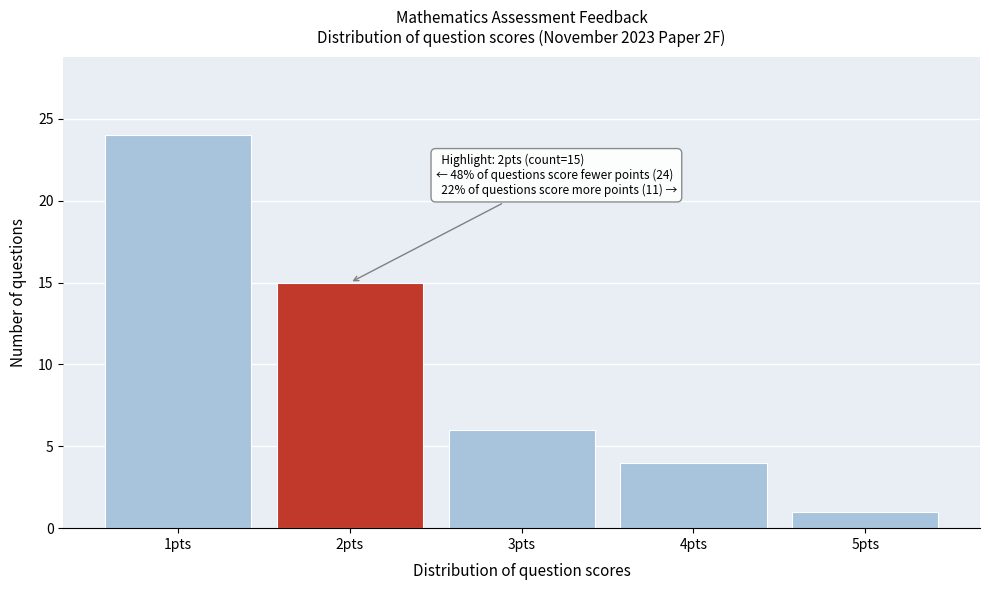

Which range on the x-axis has the tallest bar?

0.5 to 1.5